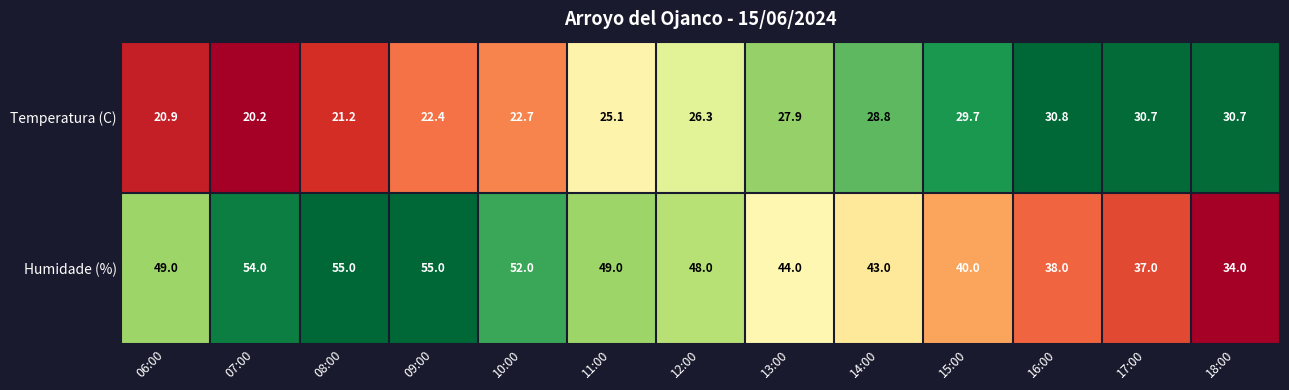

At which category is the sum across all series the highest?

09:00